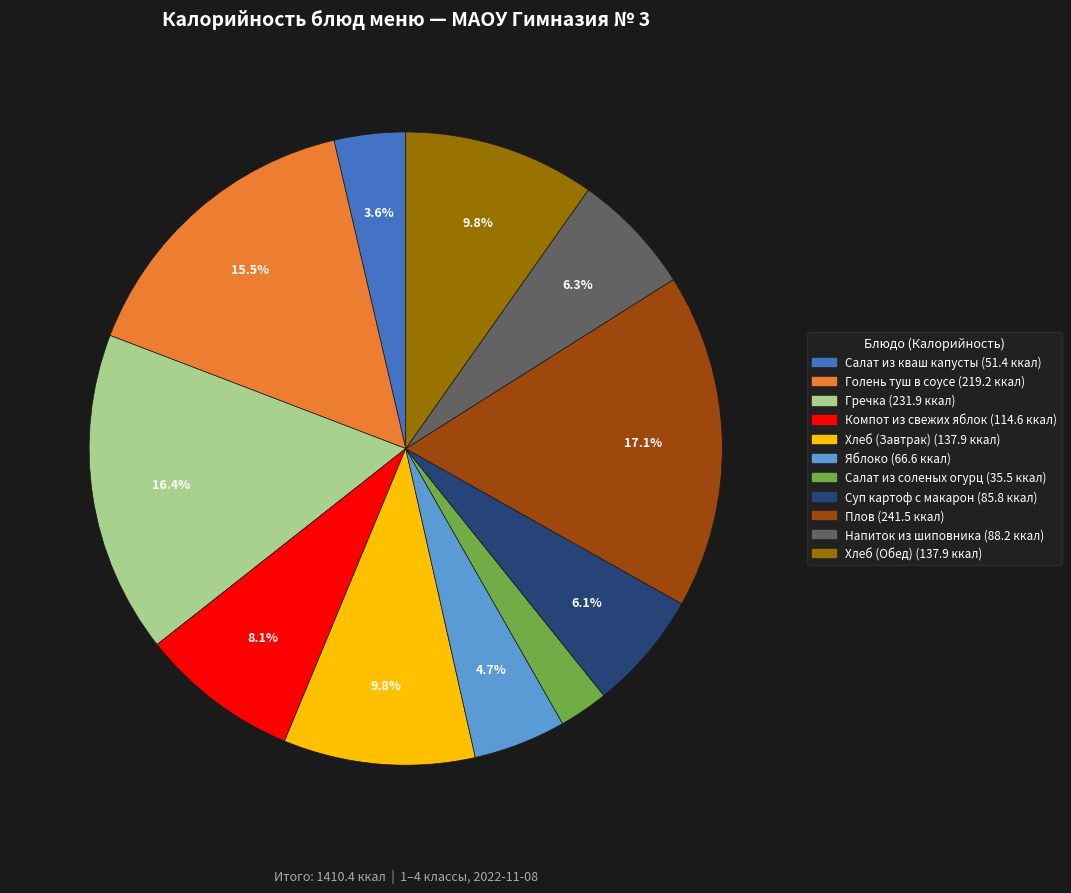

Count the number of slices in the pie.

11